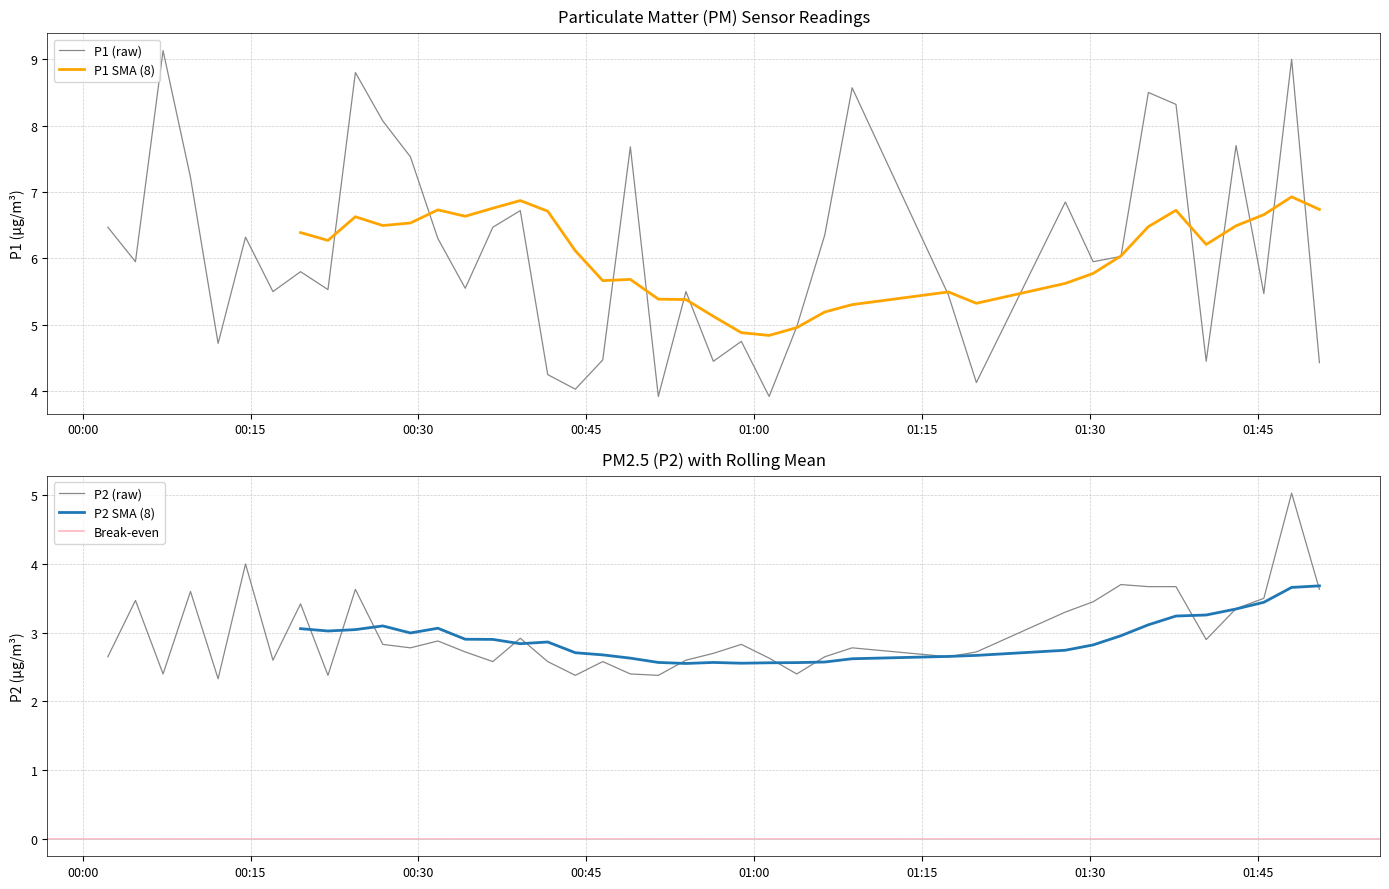

What is the average value of the P2 series?

3.1